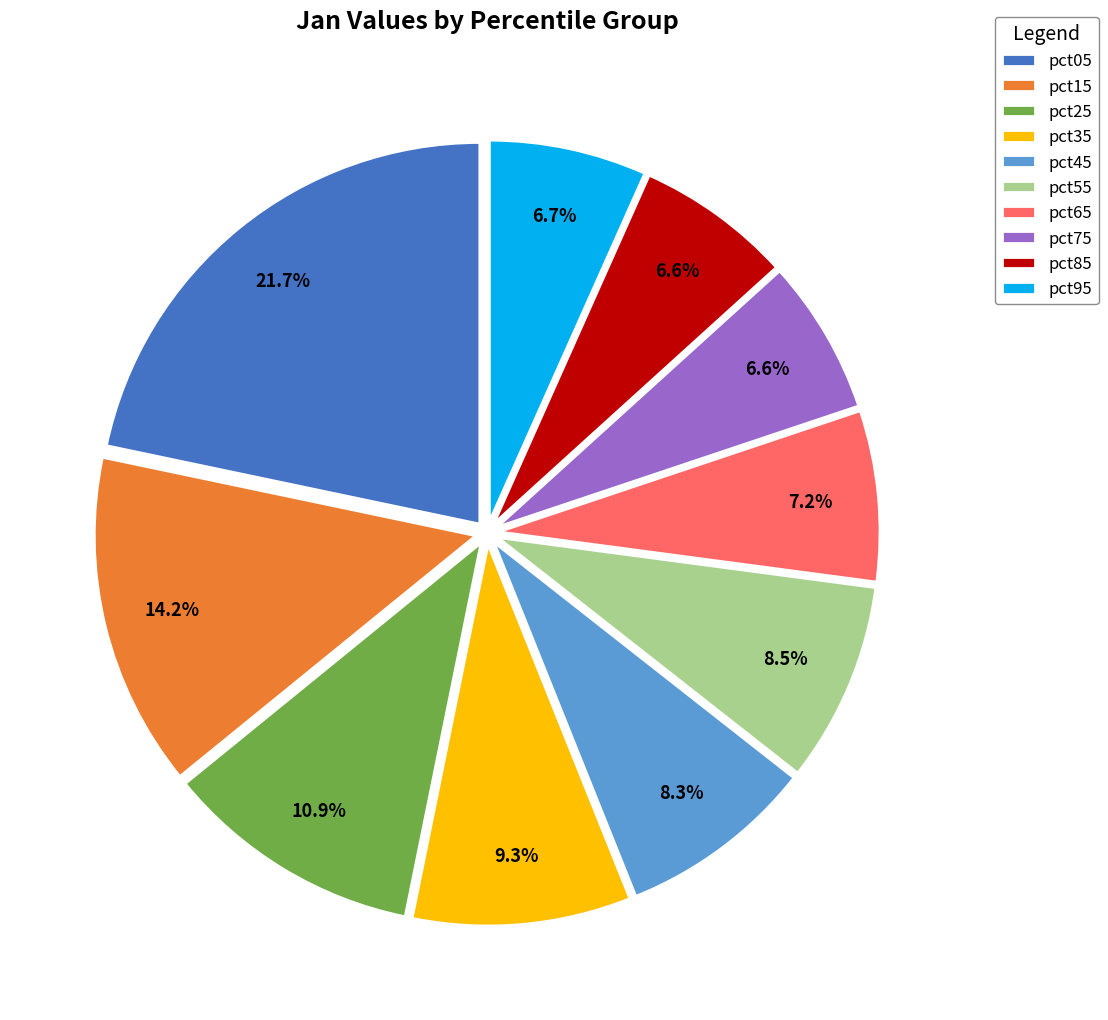

Does pct85 account for over 50% of the chart?

No